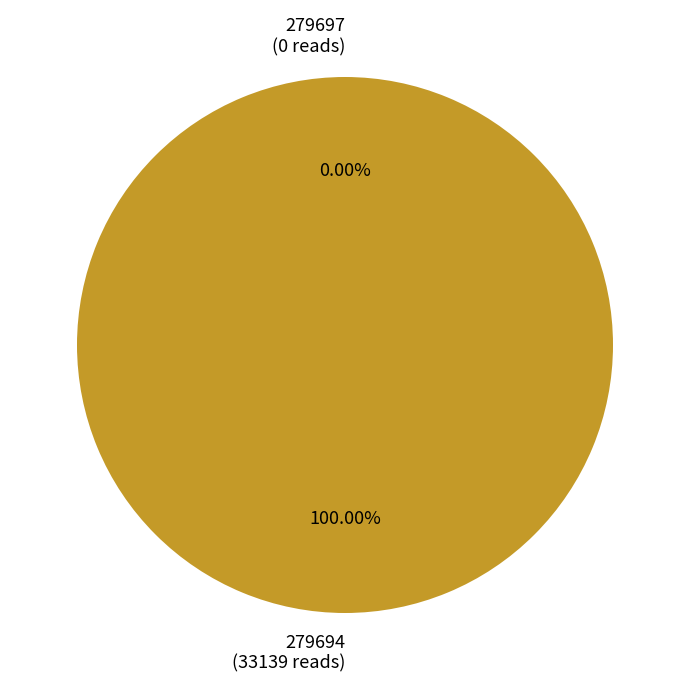

Is 279694 the majority of the pie?

Yes